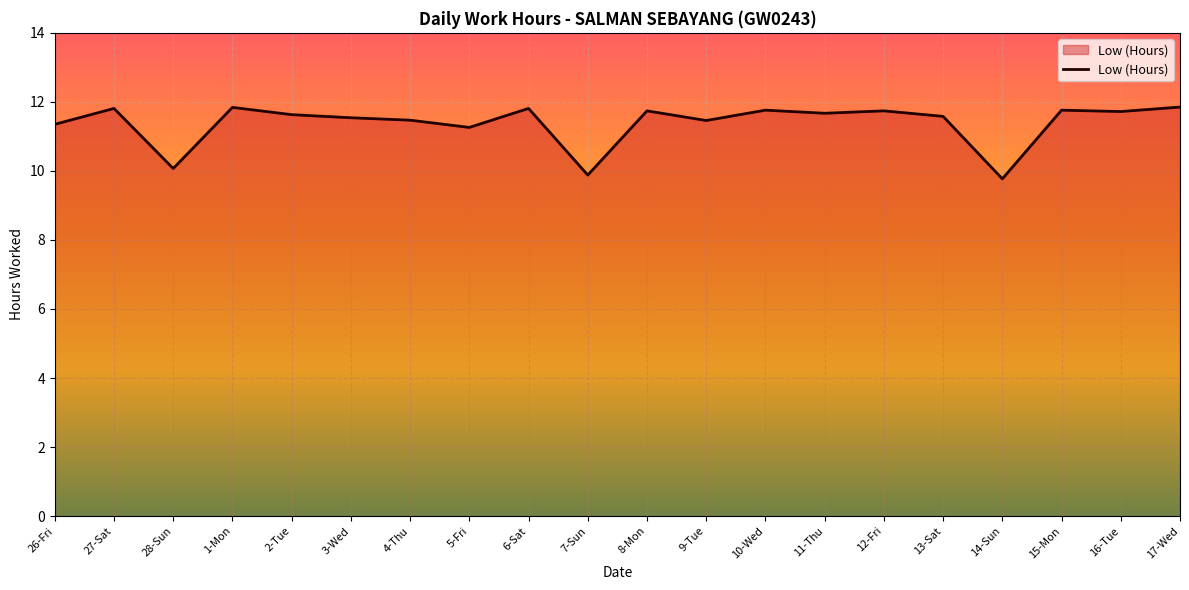

Count the number of categories in the chart.

20